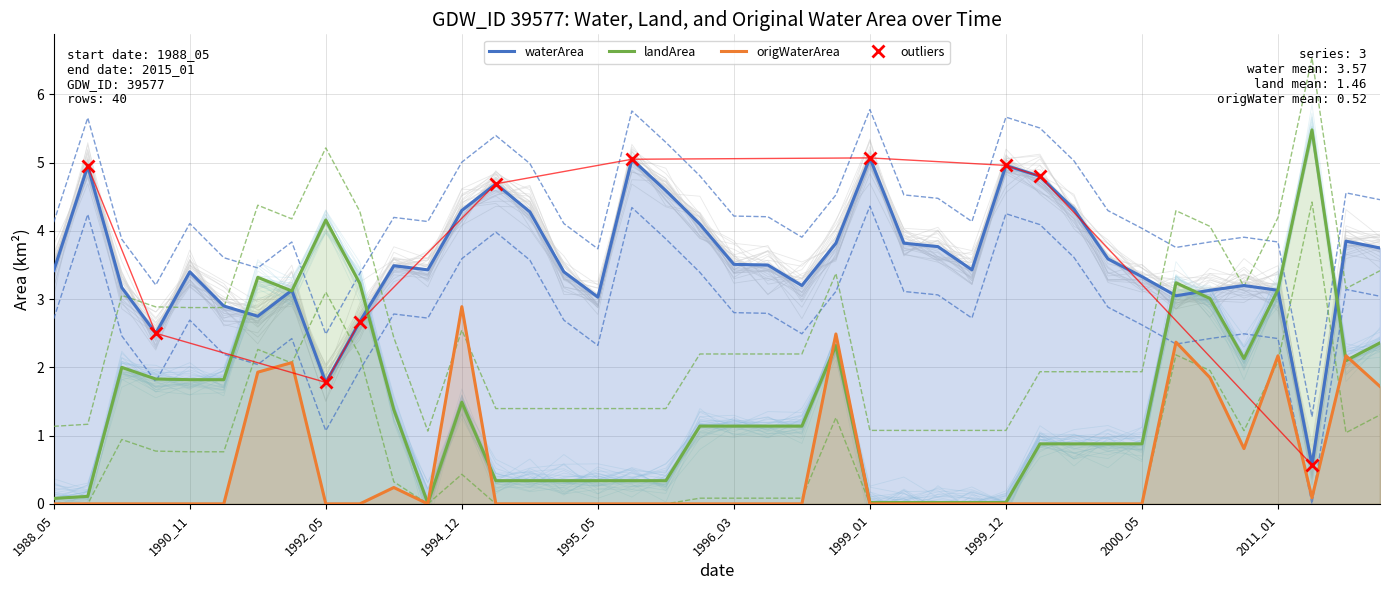

True or false: origWaterArea and landArea intersect in this chart.

True